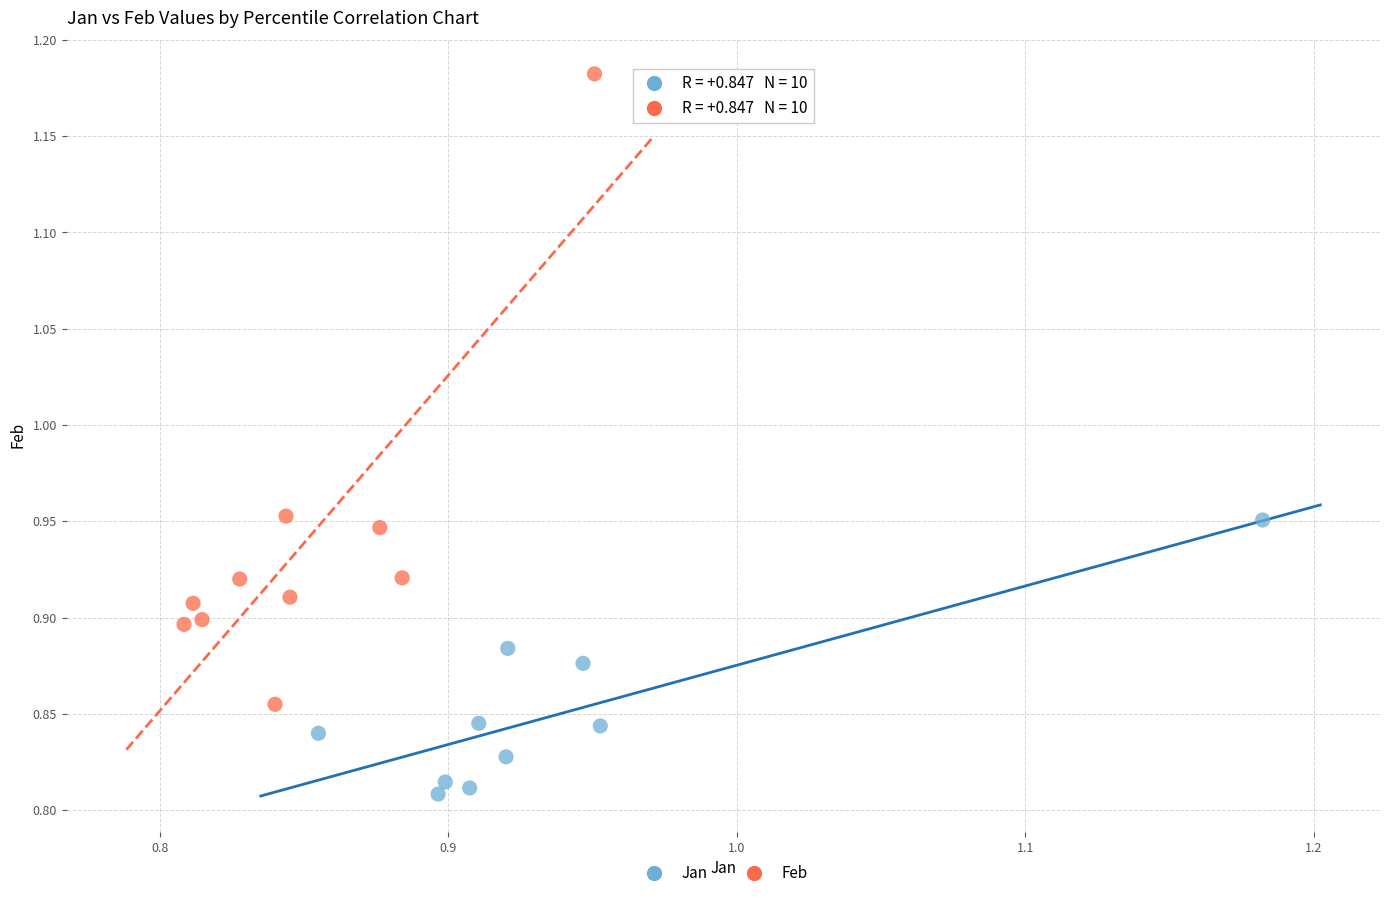

Which series contains the lowest Y value?

Jan